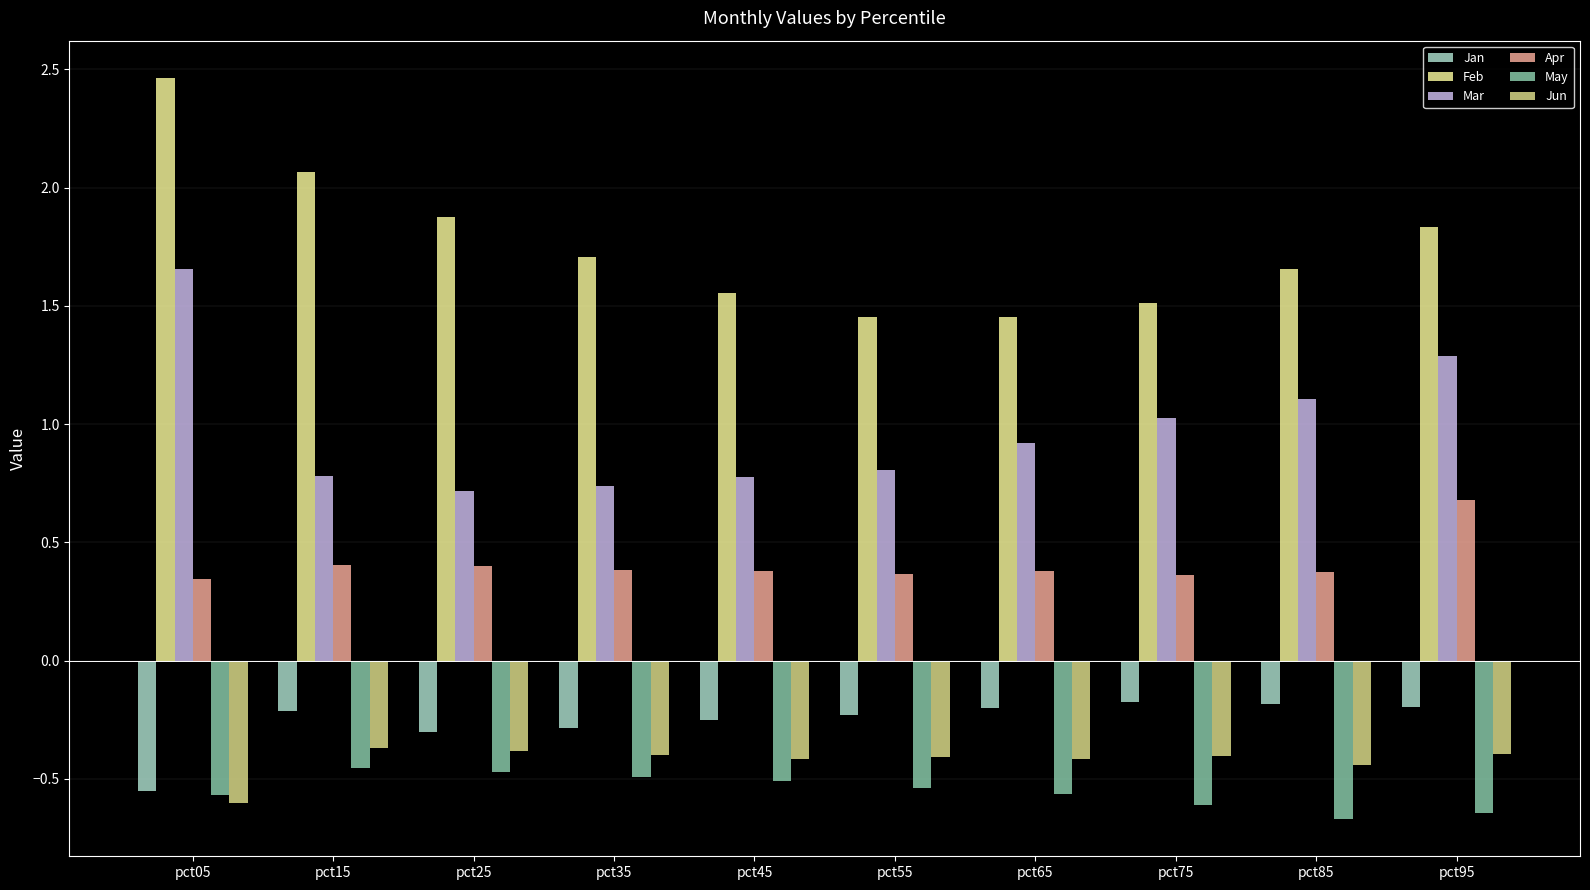

How many data points does each series have?

10